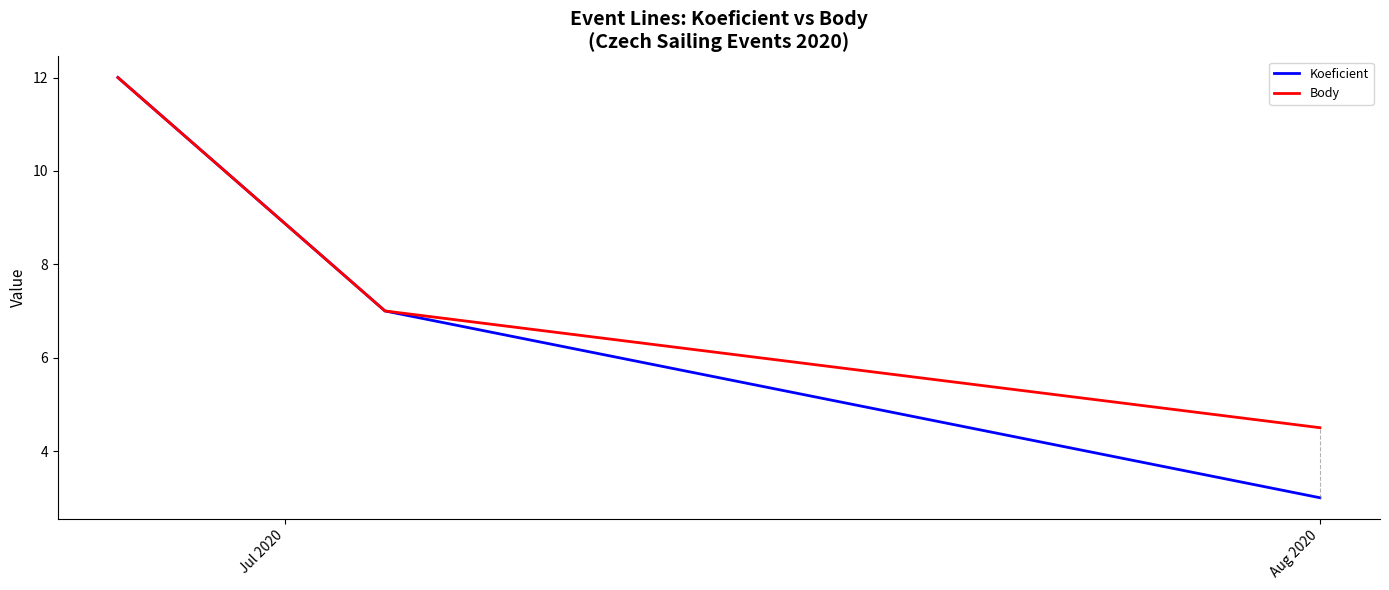

Rank the series by their average value, from highest to lowest.

Body, Koeficient